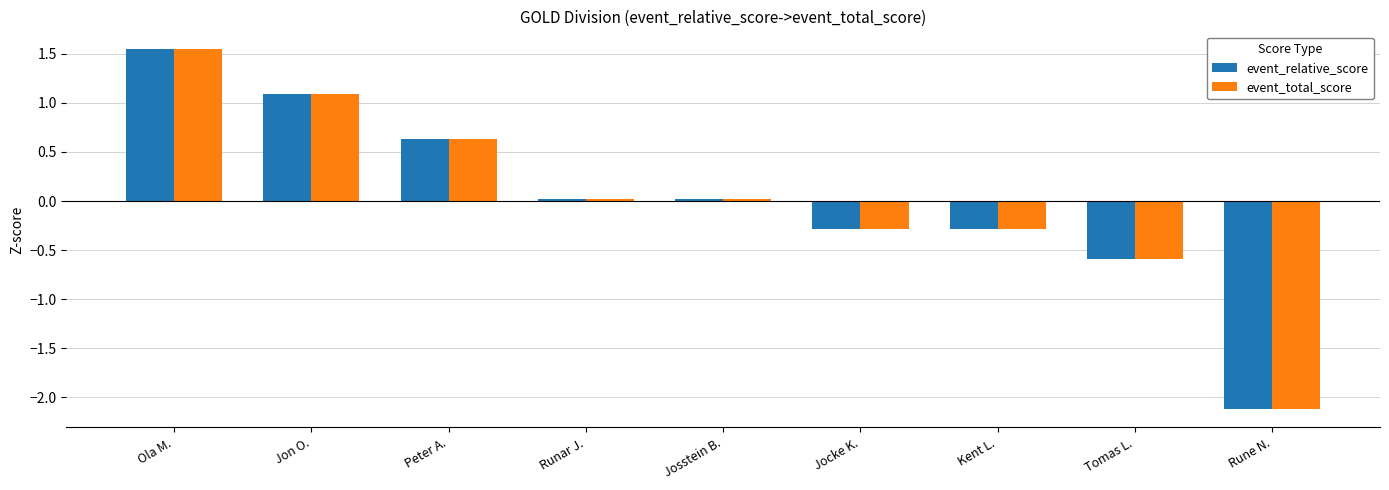

At which category is the sum across all series the highest?

Ola M.